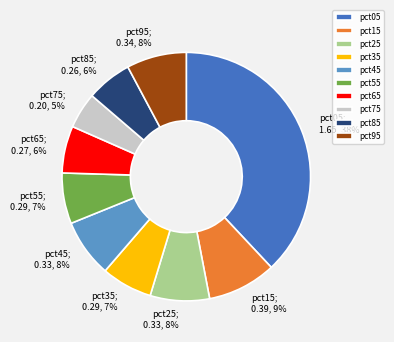

To the nearest percent, what is the combined percentage of pct65 and pct45?

14%